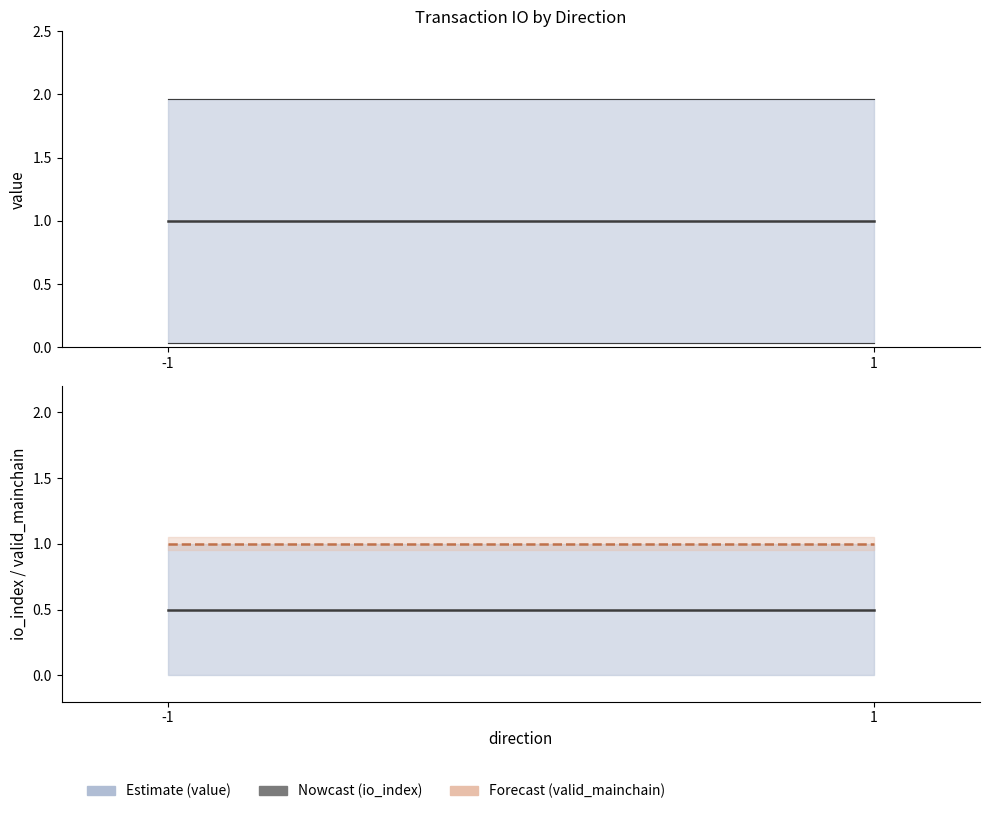

Which series has the largest range (max minus min)?

value